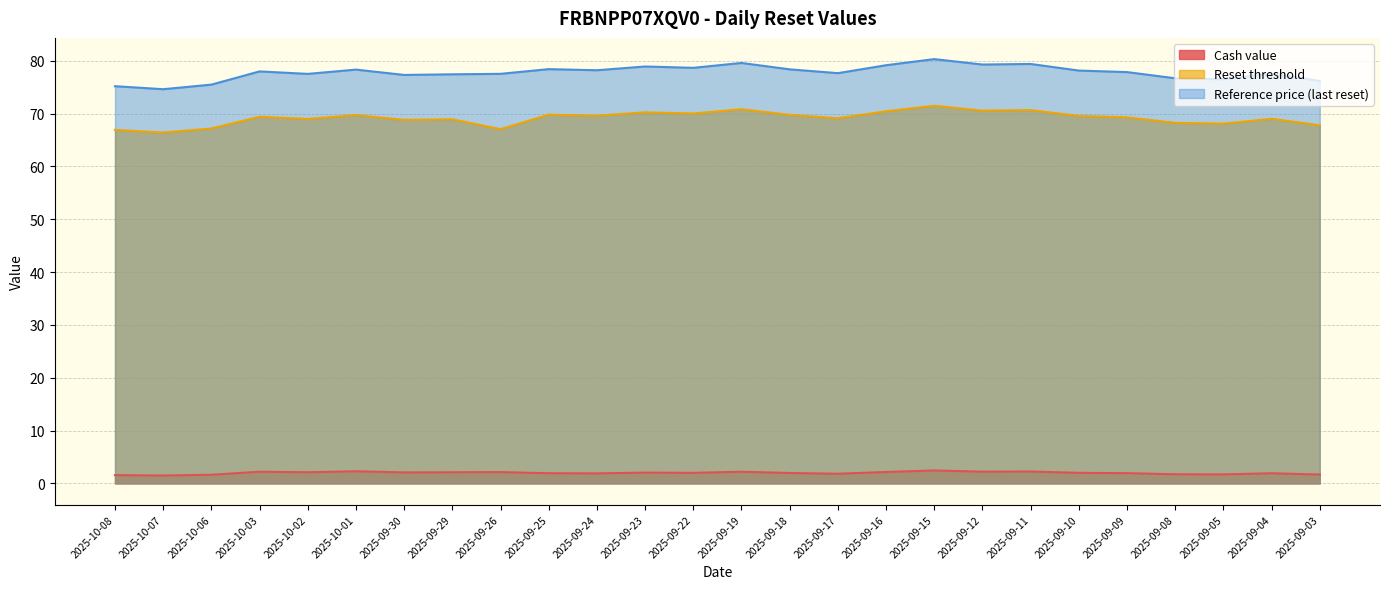

At 2025-10-01, list the series in order from smallest to largest.

Cash value, Reset threshold, Reference price (last reset)